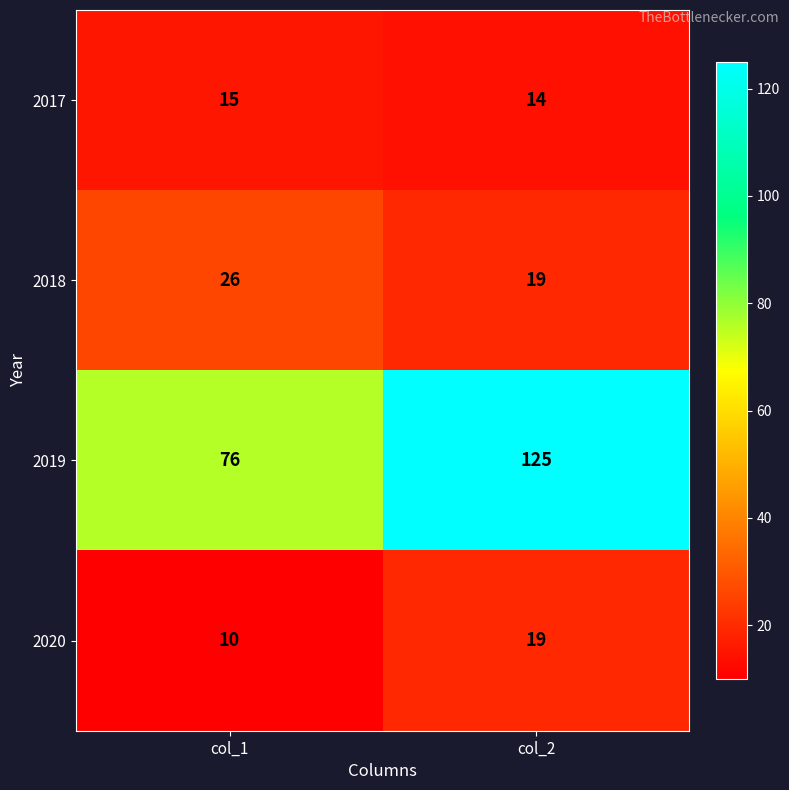

Rank the series by their maximum value, from highest to lowest.

2019, 2018, 2020, 2017